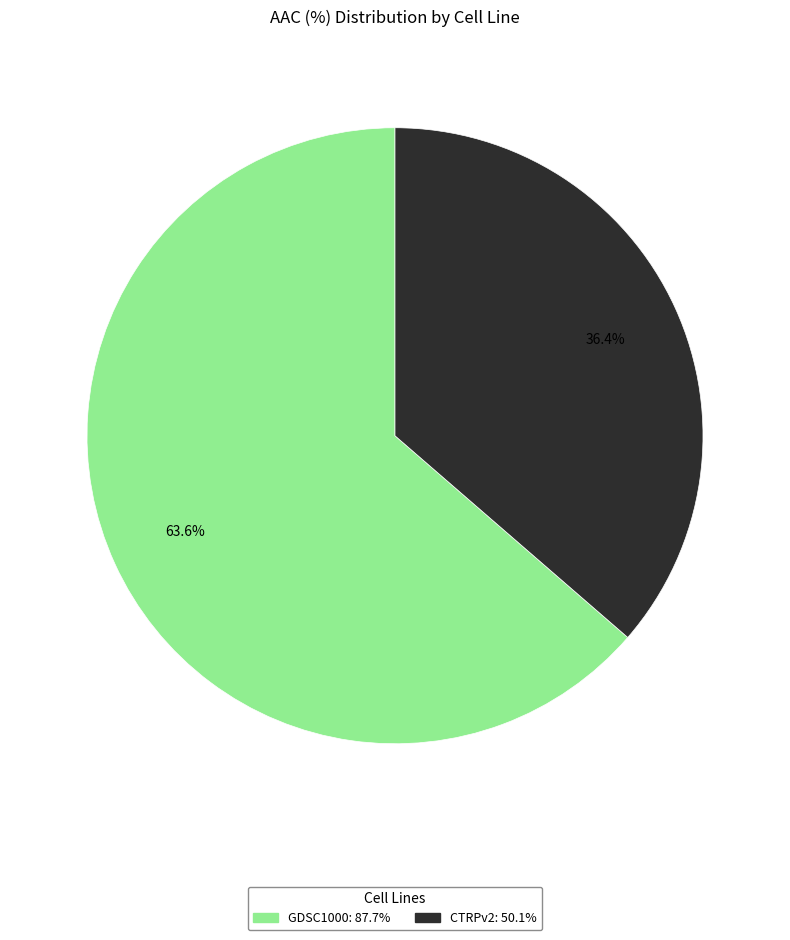

True or false: CTRPv2 accounts for 36% of the total.

True